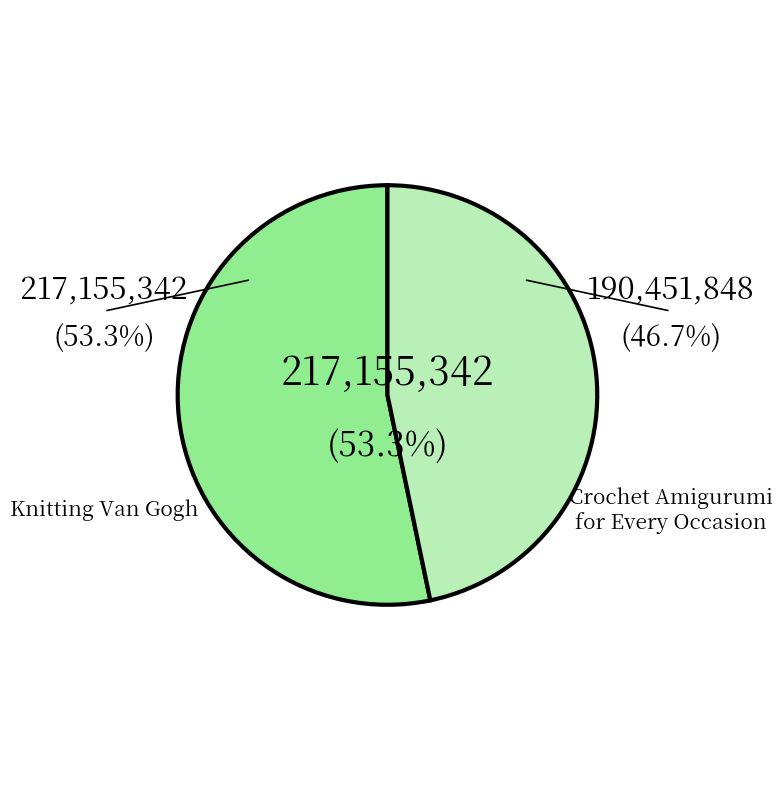

Is there any slice that represents more than half of the pie?

Yes